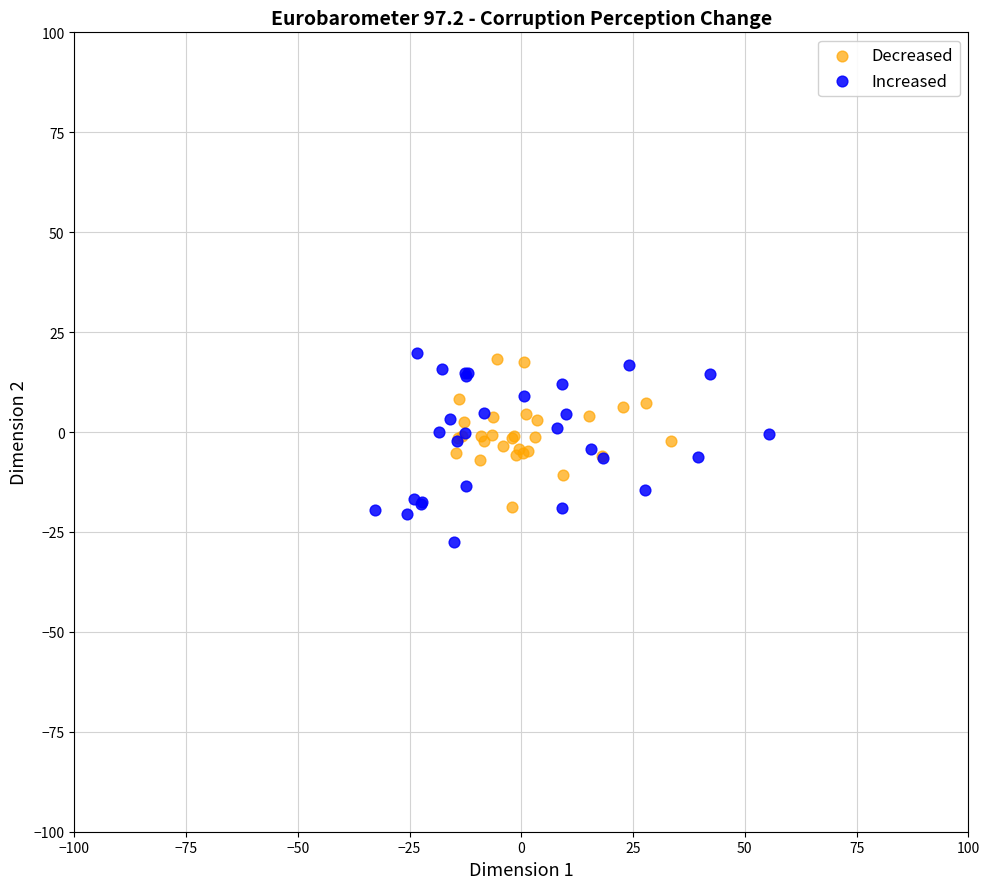

What are all the series names shown in the legend?

Decreased, Increased